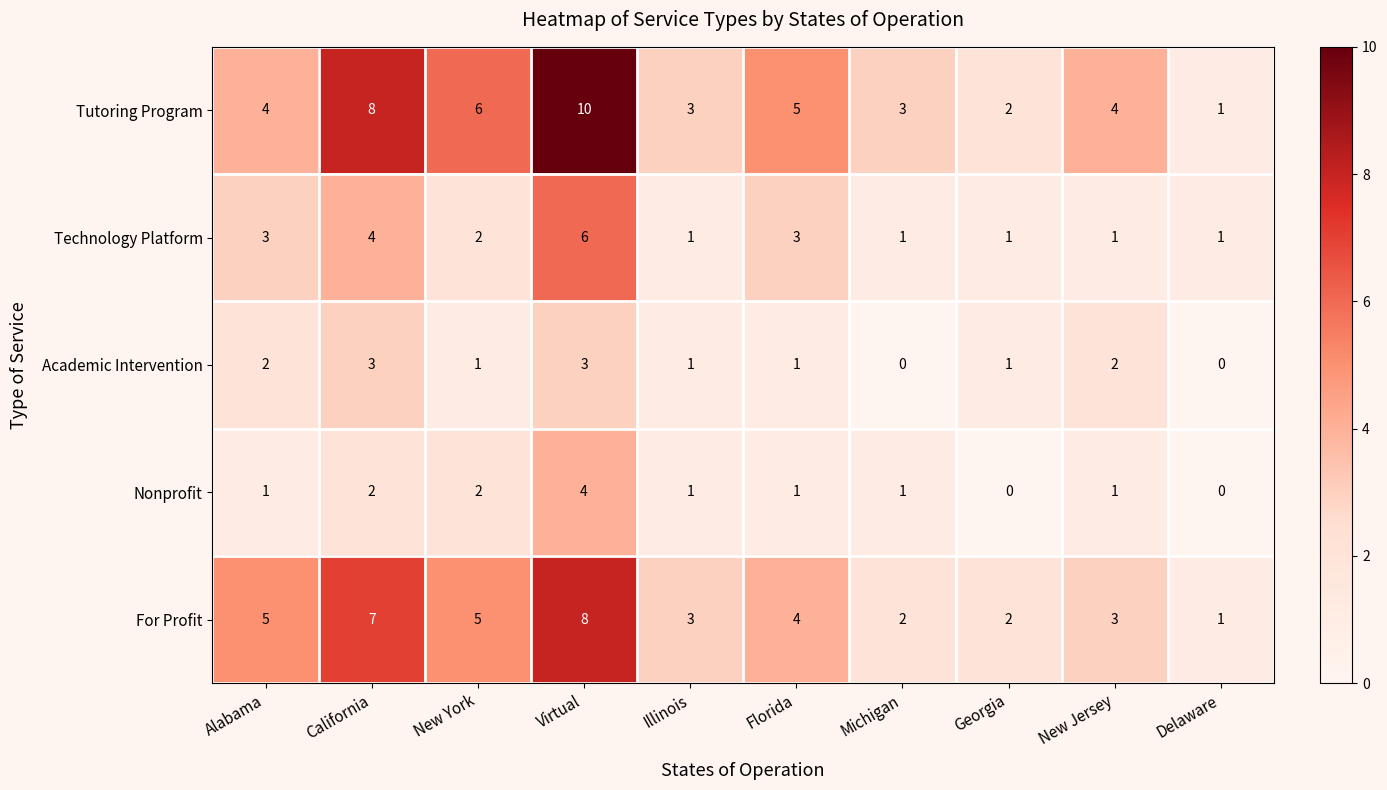

Which series has the largest total across all categories?

Tutoring Program